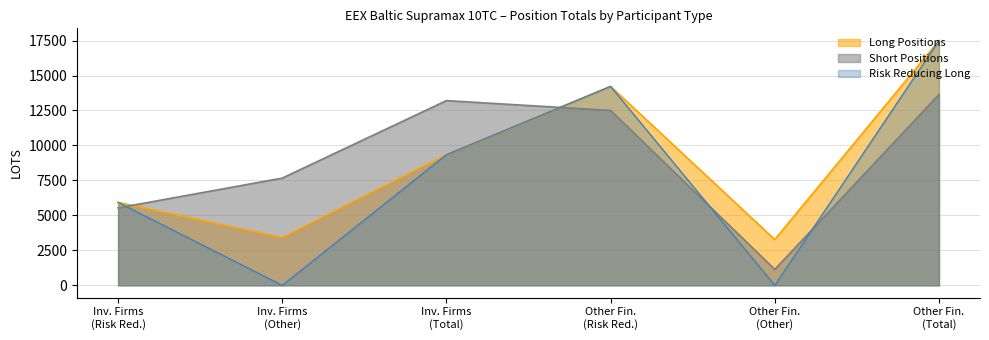

The Short Positions series shows 13644.6 at Other Financial Long. True or false?

True